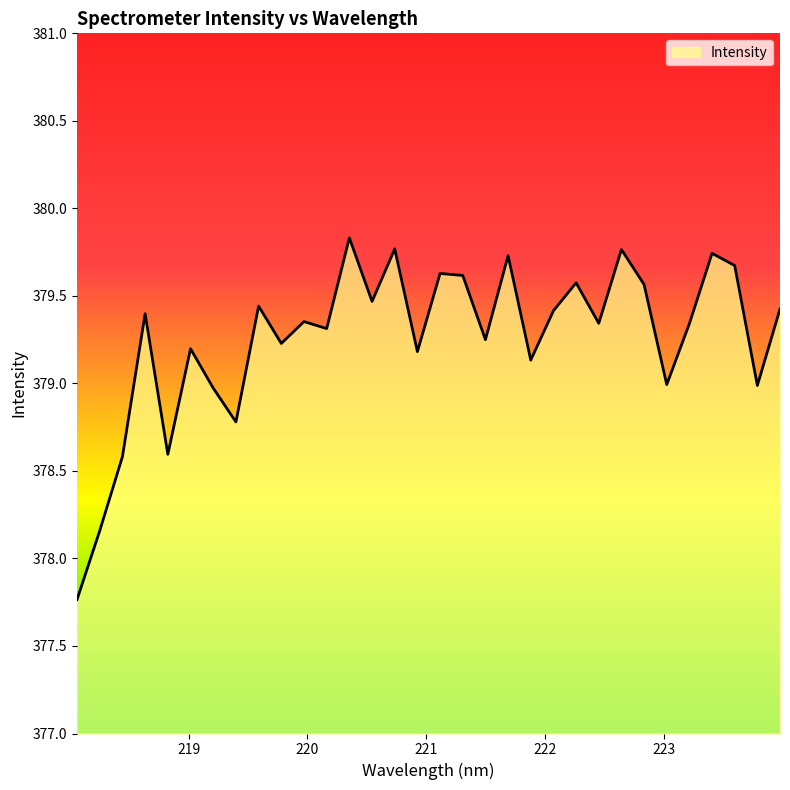

How many lines are shown in the chart?

1